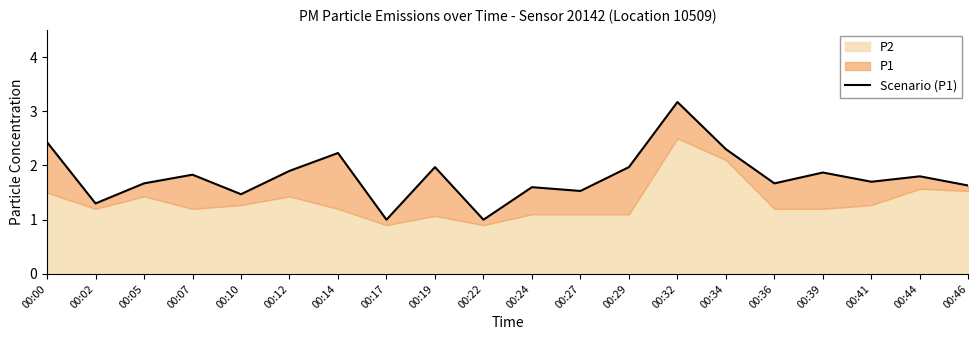

Which label corresponds to the largest value in the chart?

00:32